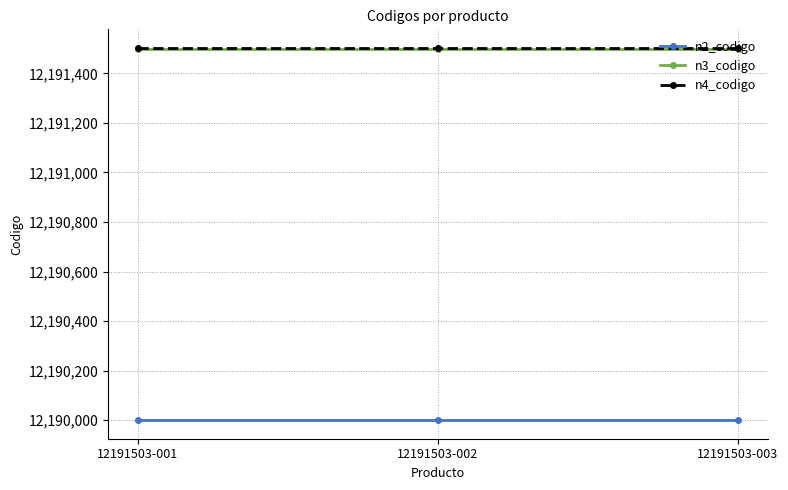

What is the highest value of the n4_codigo series?

12191503